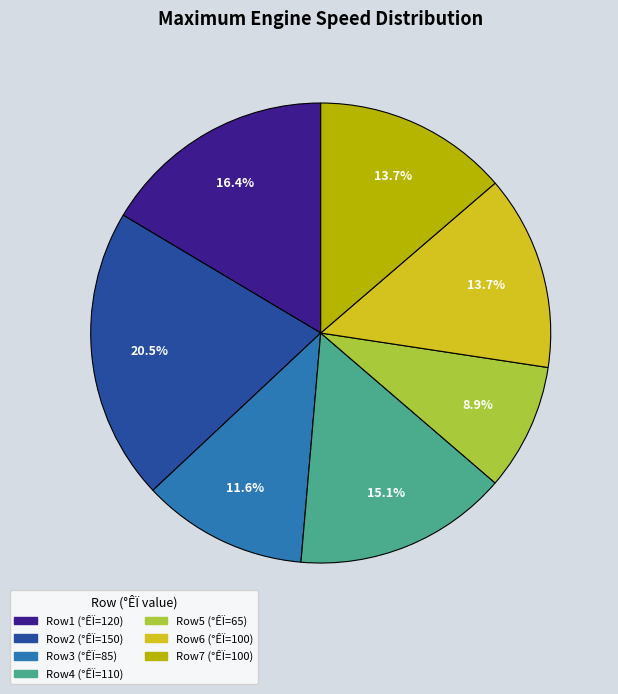

What is the largest slice in the pie chart?

Row2 (°ÊÏ=150)